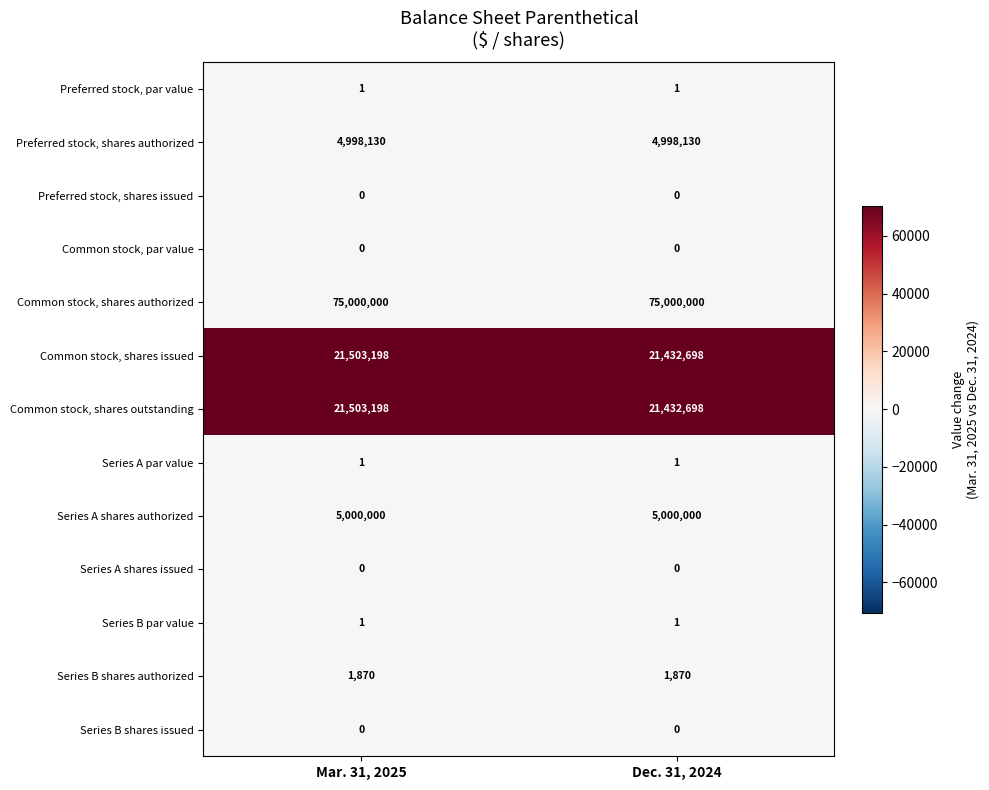

What is the maximum value shown in the chart?

75000000